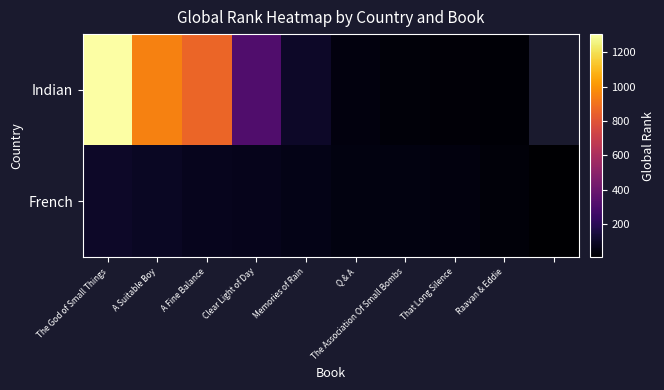

The value of French at Memories of Rain is 17.3. True or false?

False